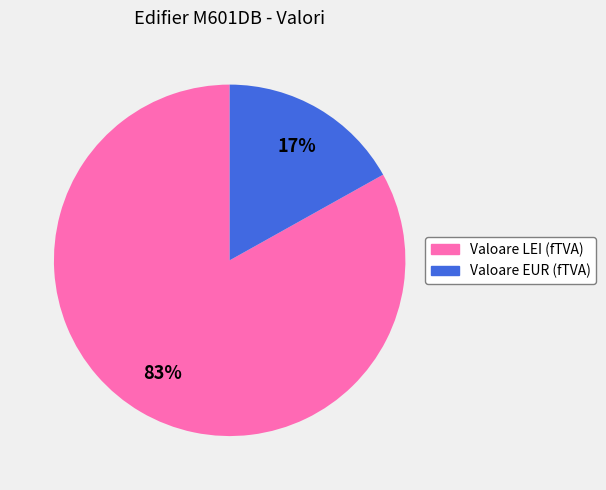

Do Valoare EUR (fTVA) and Valoare LEI (fTVA) together represent more than half of the pie?

Yes